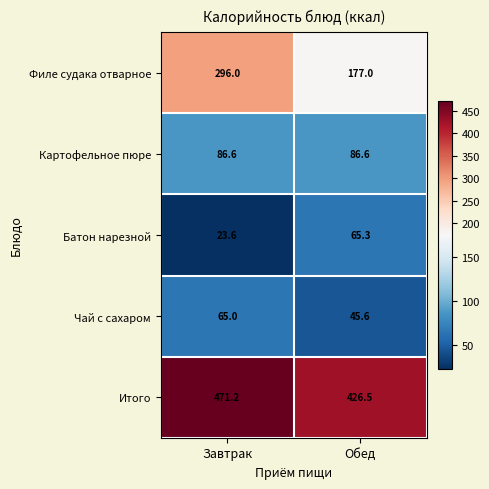

At how many categories does at least one series exceed 281?

2